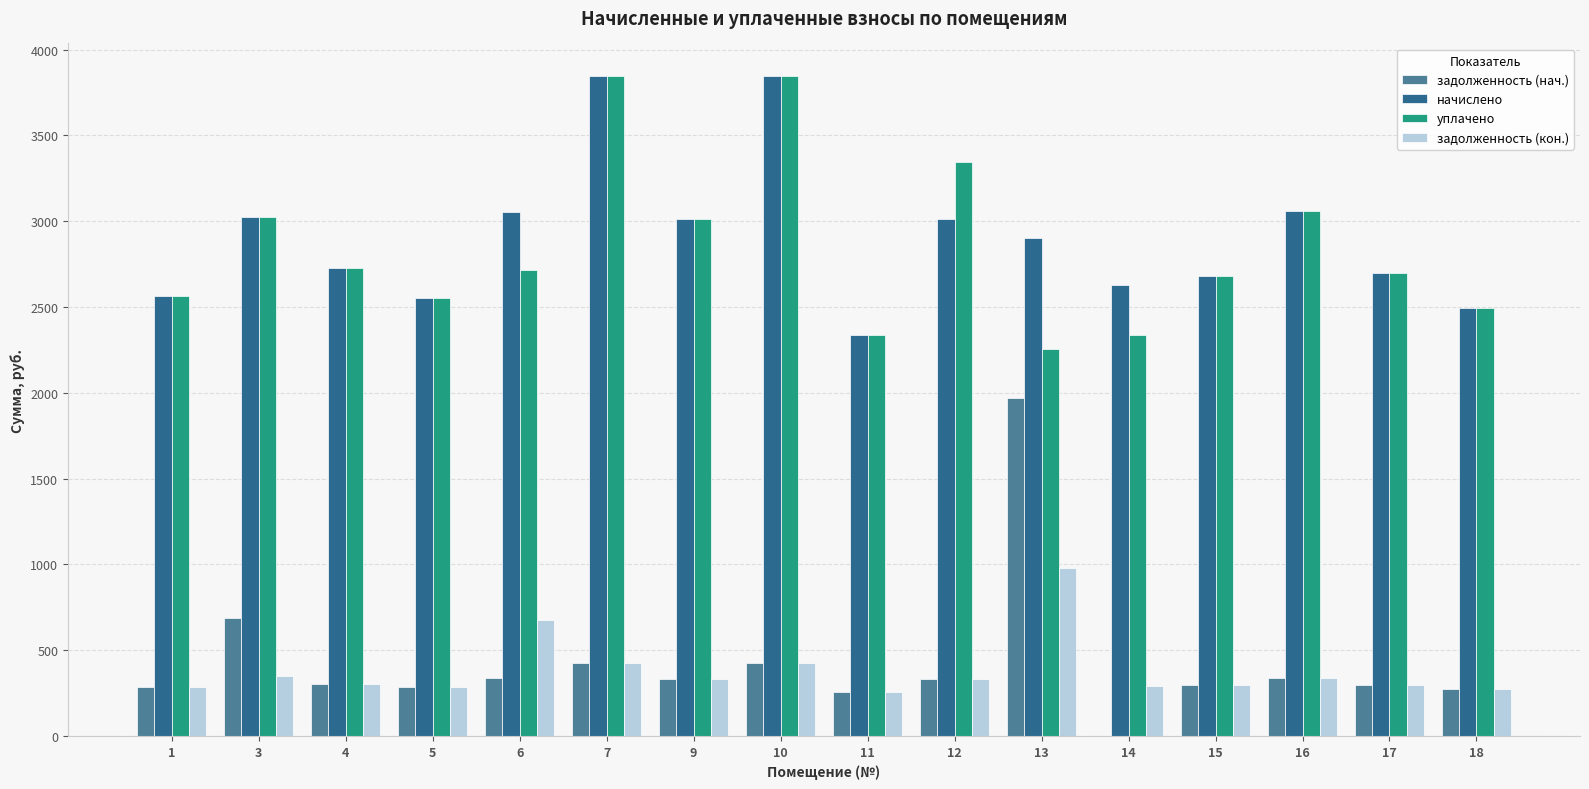

Is it true that задолженность (нач.) equals 340.2 at 16?

True